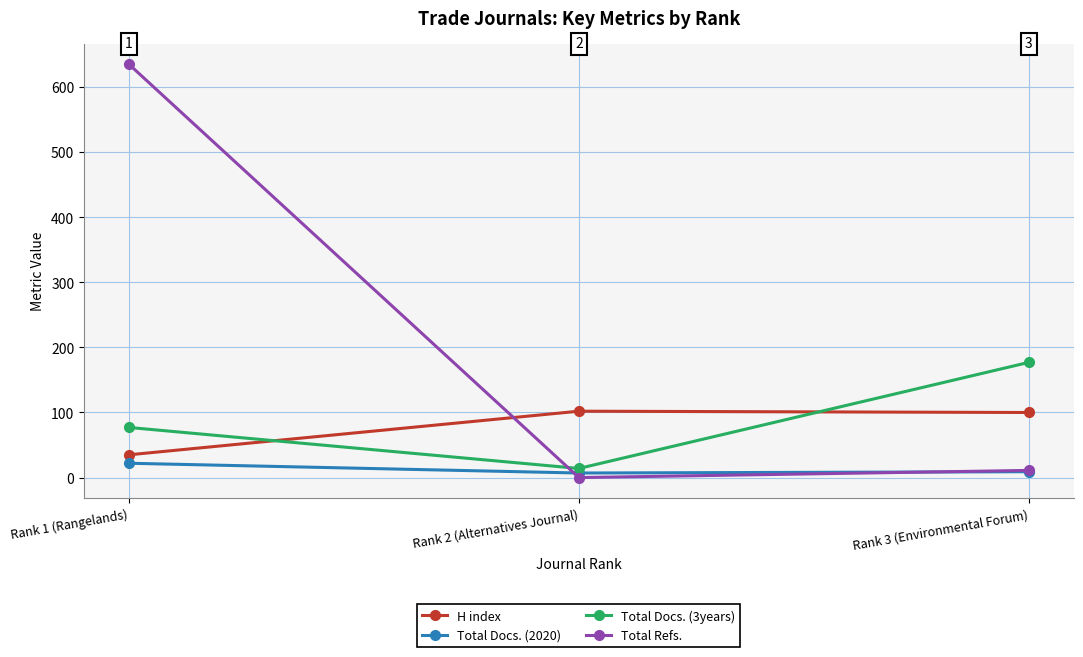

List the series in order of their peak value, lowest first.

Total Docs. (2020), H index, Total Docs. (3years), Total Refs.